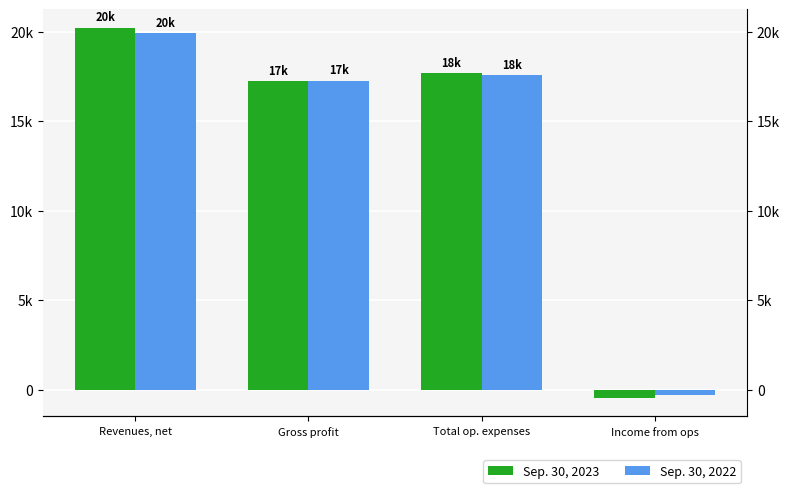

What is the label of the 1st bar from the right?

Income from ops